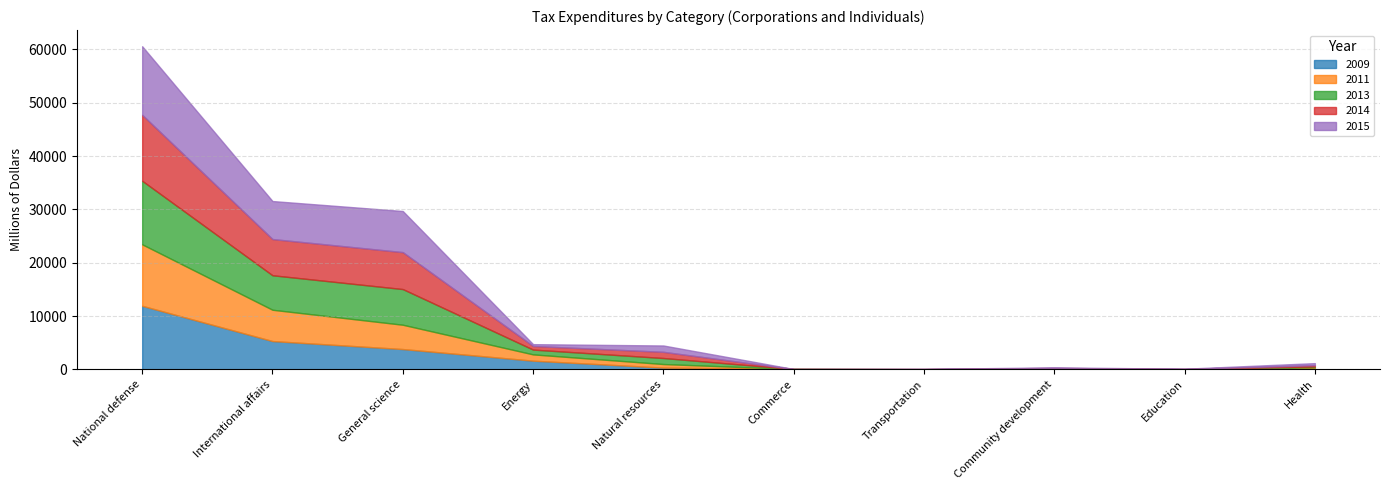

How many intersections are there between 2013 and 2015?

2